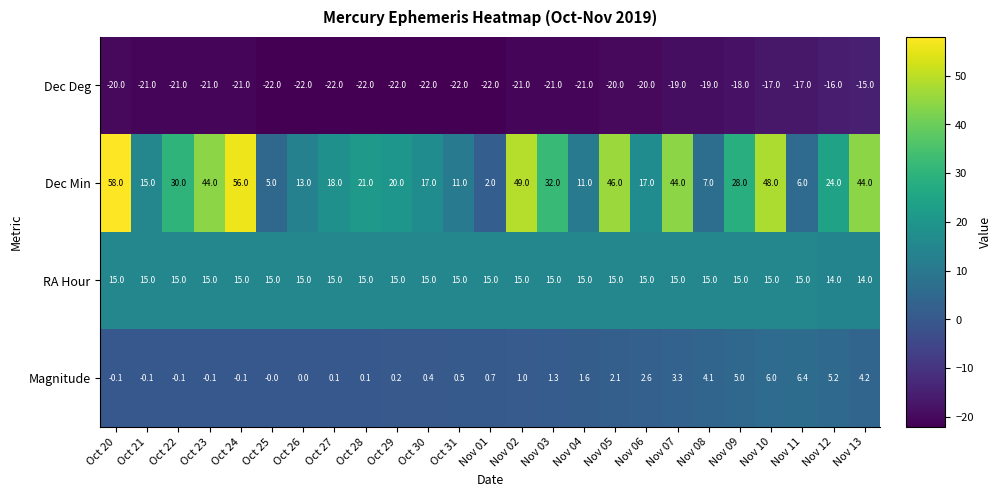

What is the difference between the second highest and minimum values in the RA Hour series?

1.0